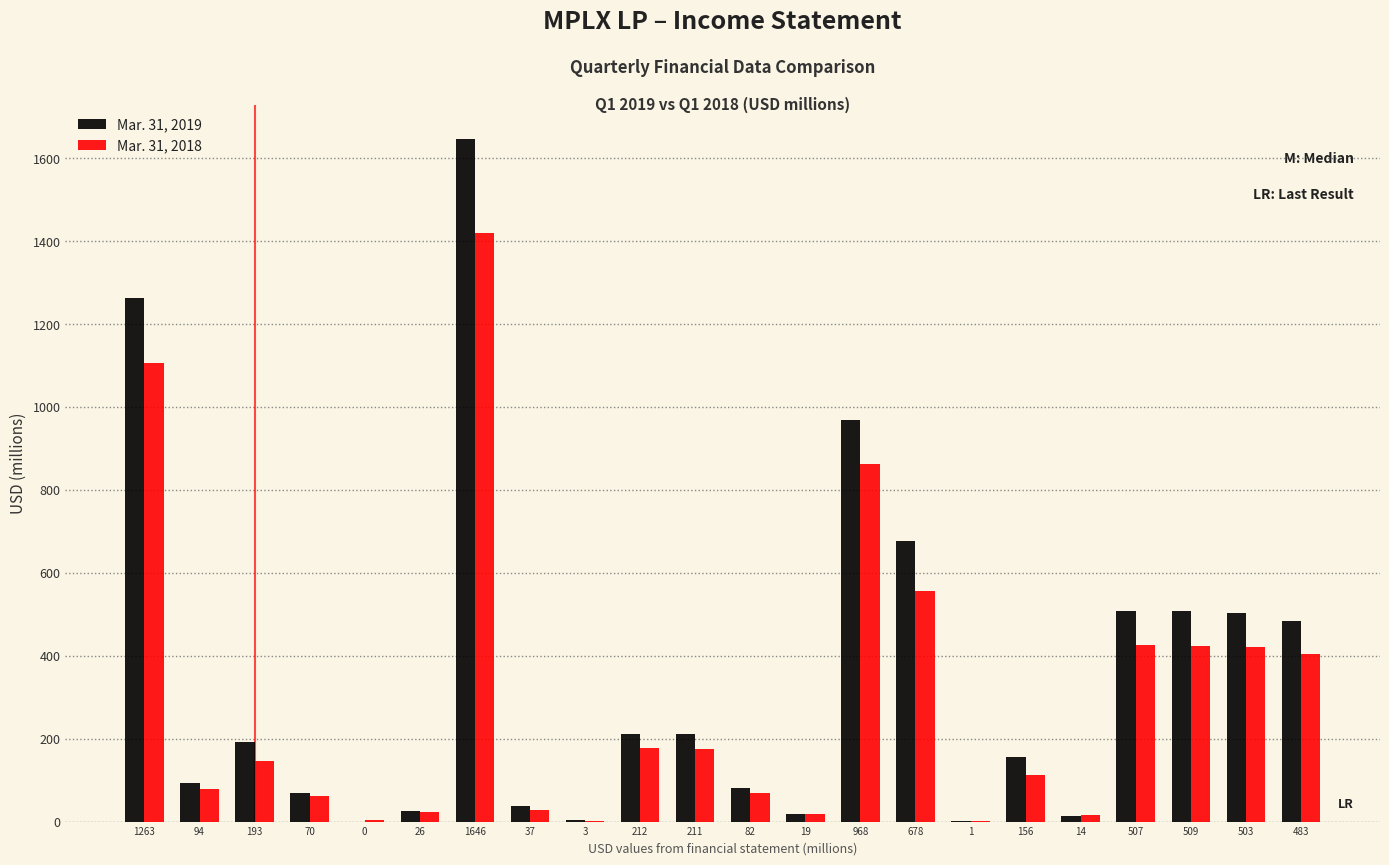

Is the value of Mar. 31, 2019 at 94 greater than the value of Mar. 31, 2018 at 483?

No